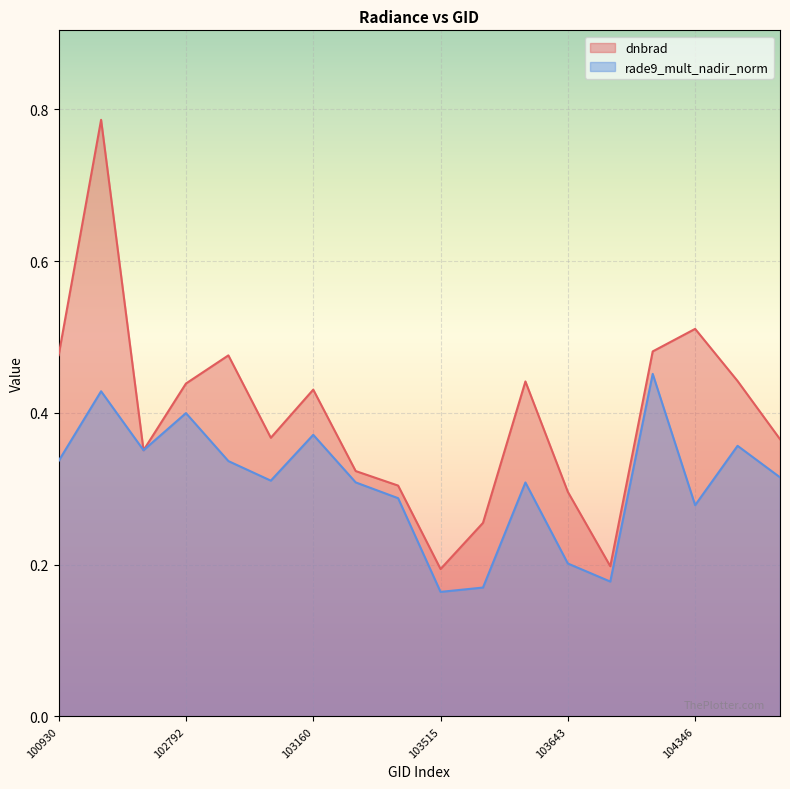

Reading left to right, transcribe all the data shown in this chart.

dnbrad: 100930=0.5	102421=0.8	102671=0.4	102792=0.4	102919=0.5	103040=0.4	103160=0.4	103279=0.3	103396=0.3	103515=0.2	103524=0.3	103634=0.4	103643=0.3	103760=0.2	104112=0.5	104346=0.5	104355=0.4	104472=0.4
rade9_mult_nadir_norm: 100930=0.3	102421=0.4	102671=0.4	102792=0.4	102919=0.3	103040=0.3	103160=0.4	103279=0.3	103396=0.3	103515=0.2	103524=0.2	103634=0.3	103643=0.2	103760=0.2	104112=0.5	104346=0.3	104355=0.4	104472=0.3